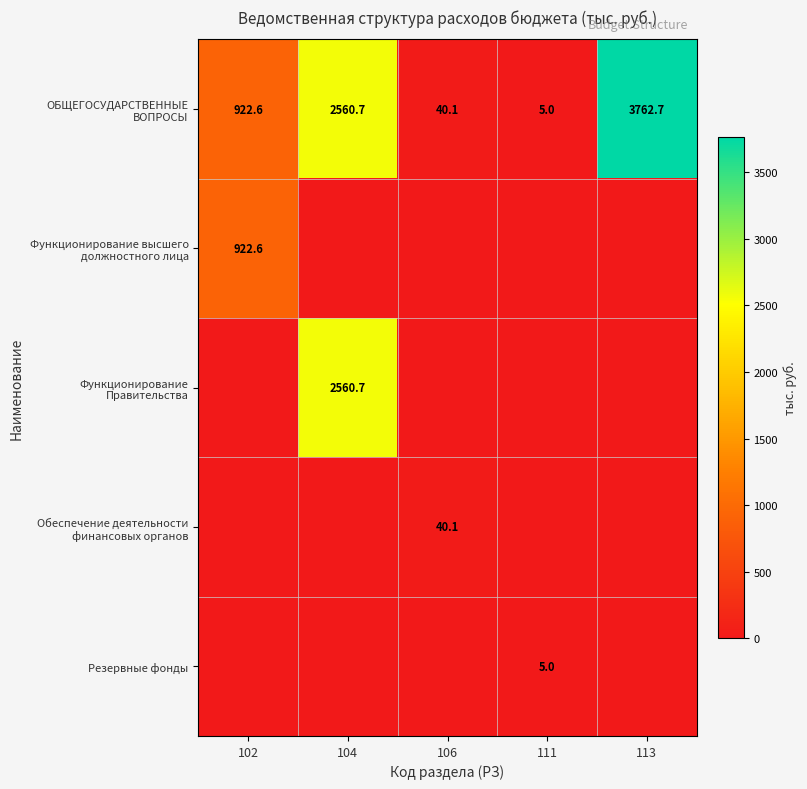

What is the lowest value of the ОБЩЕГОСУДАРСТВЕННЫЕ ВОПРОСЫ series?

5.0